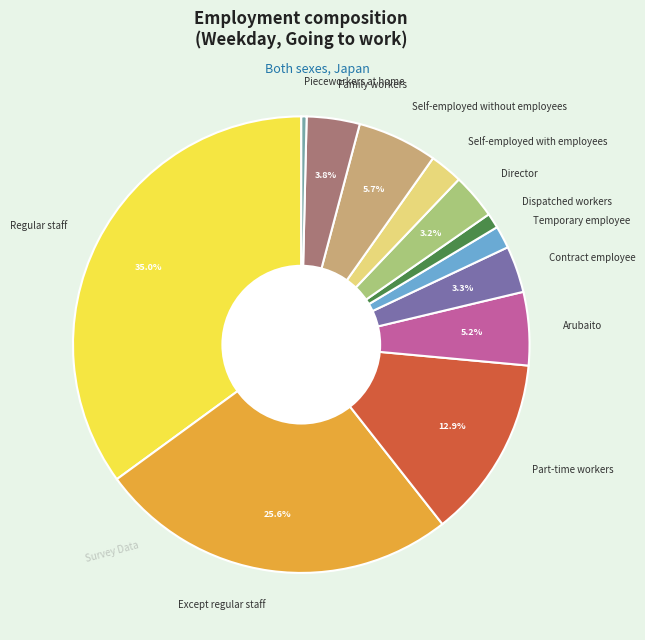

Is it true that Family workers is 16% of the pie?

False